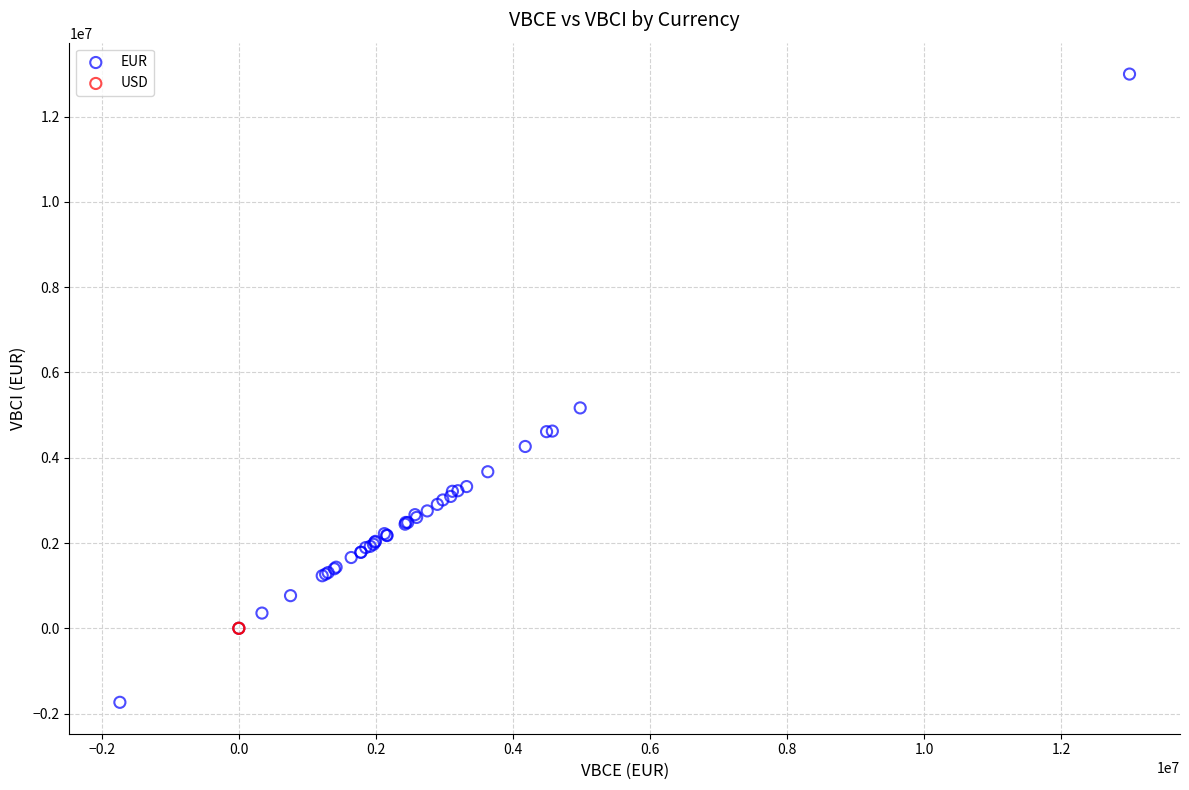

What are all the series names shown in the legend?

EUR, USD